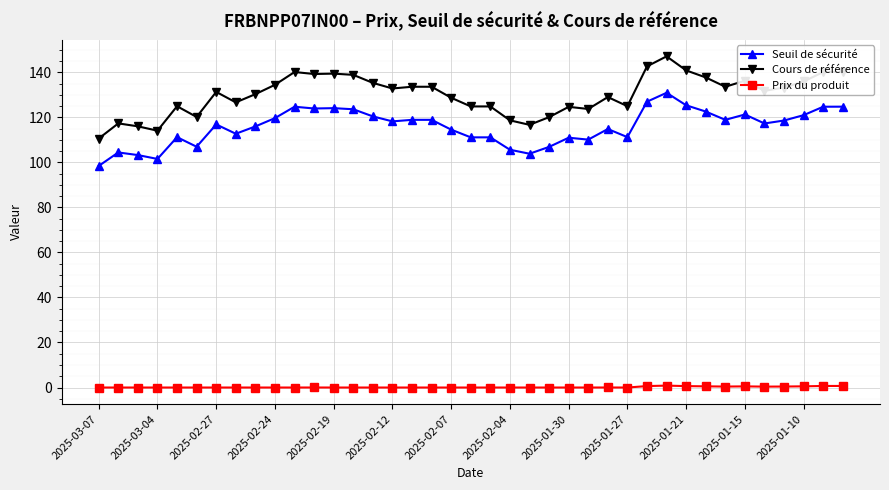

Rank the series by their maximum value, from lowest to highest.

Prix du produit, Seuil de sécurité, Cours de référence